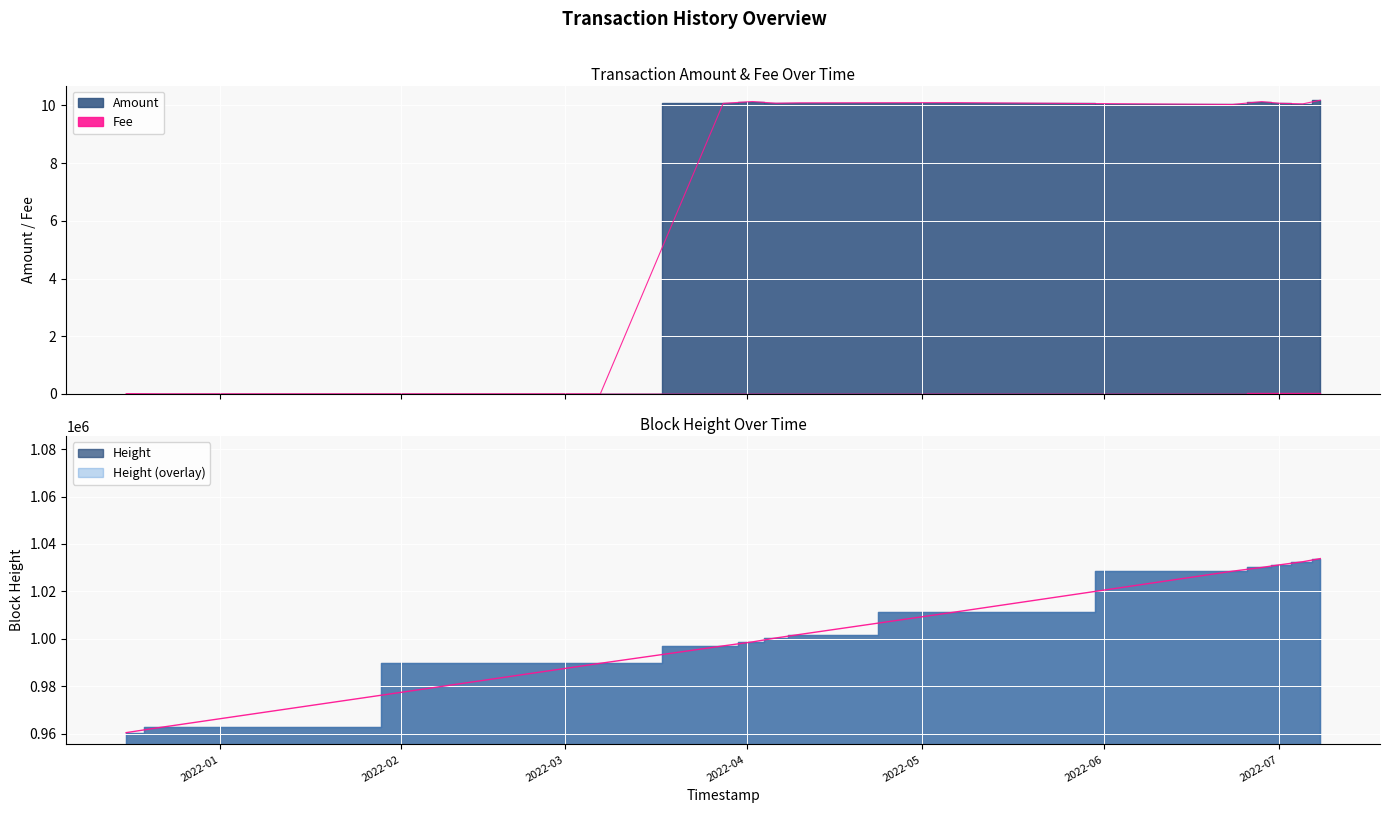

What is the sum of all Height values?

13078257.0